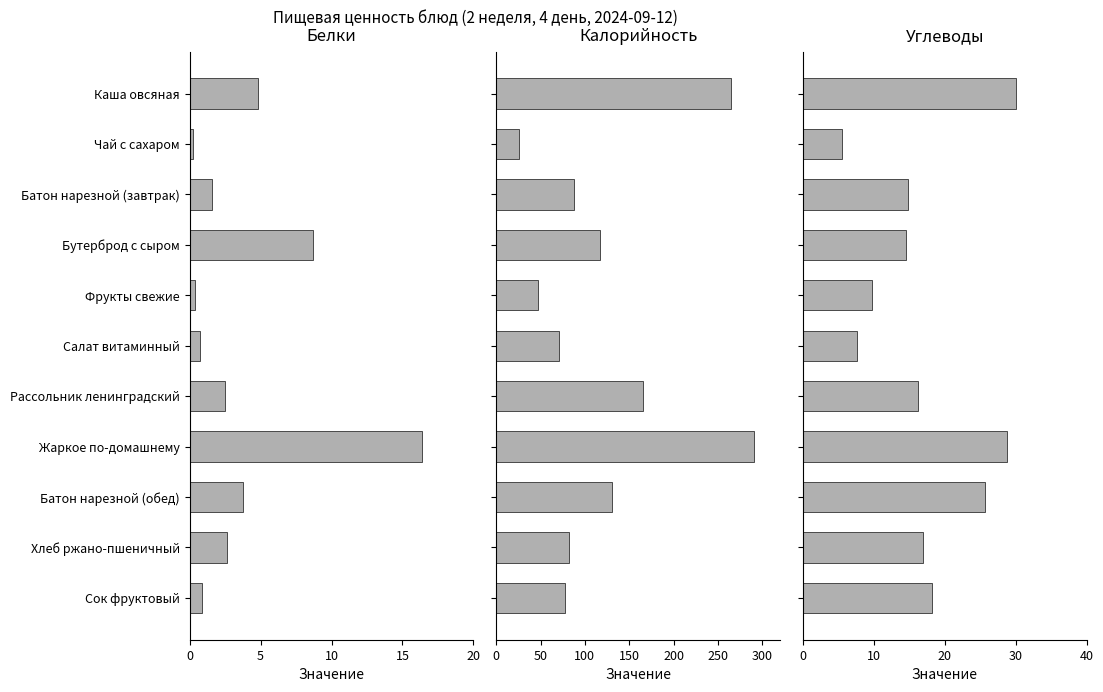

How many data points in Калорийность are above 87?

6